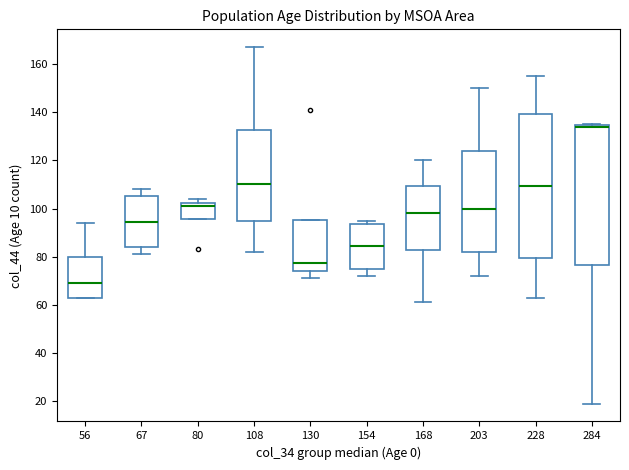

Reading left to right, read every box against the y-axis: the position of its median line, the range the box covers, and the ends of its whiskers. The values are not printed on the chart, so give them approximately, as read against the axis.

56: median 70, box 64 to 80, whiskers 64 to 94
67: median 94, box 84 to 106, whiskers 82 to 108
80: median 102 (just below the box's upper edge), box 96 to 102, whiskers 96 to 104
108: median 110, box 94 to 132, whiskers 82 to 168
130: median 78, box 74 to 96, whiskers 72 to 96
154: median 84, box 76 to 94, whiskers 72 to 96
168: median 98, box 82 to 110, whiskers 62 to 120
203: median 100, box 82 to 124, whiskers 72 to 150
228: median 110, box 80 to 140, whiskers 64 to 156
284: median 134 (drawn on the box's upper edge), box 76 to 134, whiskers 20 to 136